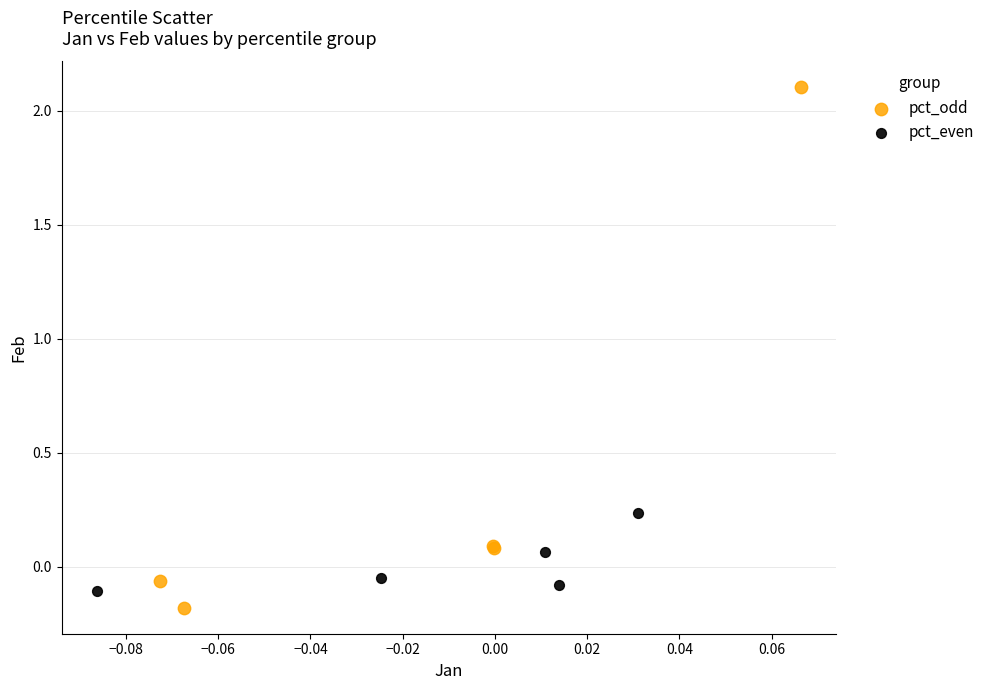

Which series reaches the minimum Y coordinate?

pct_odd